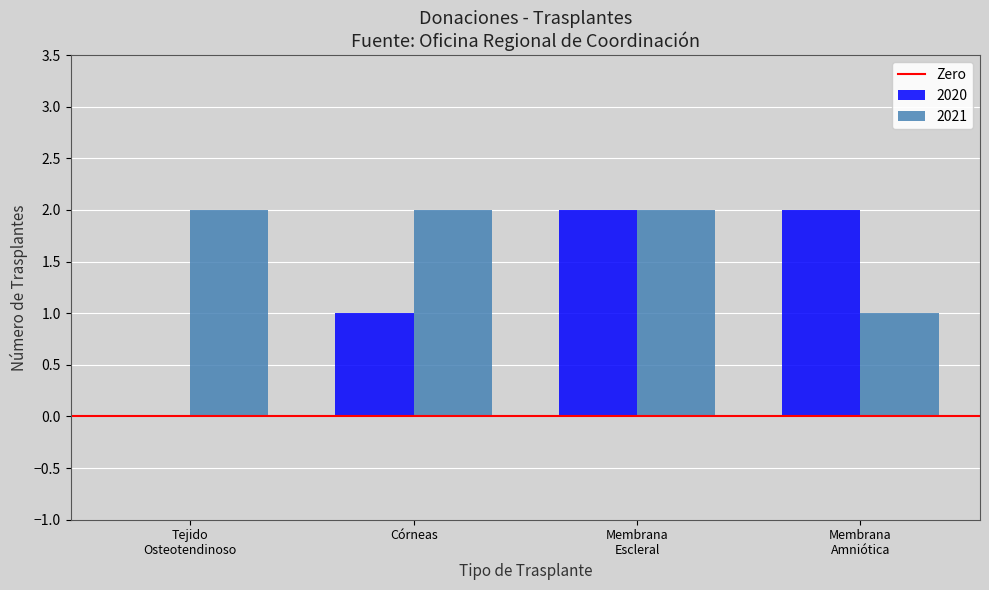

Is it true that 2021 equals 2 at Córneas?

True